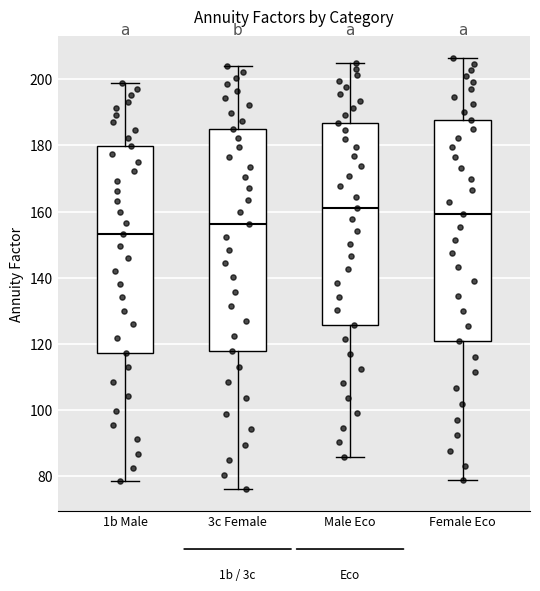

Reading left to right, read every box against the y-axis: the position of its median line, the range the box covers, and the ends of its whiskers. The values are not printed on the chart, so give them approximately, as read against the axis.

1b Male: median 154, box 118 to 180, whiskers 78 to 198
3c Female: median 156, box 118 to 184, whiskers 76 to 204
Male Eco: median 162, box 126 to 186, whiskers 86 to 204
Female Eco: median 160, box 120 to 188, whiskers 78 to 206